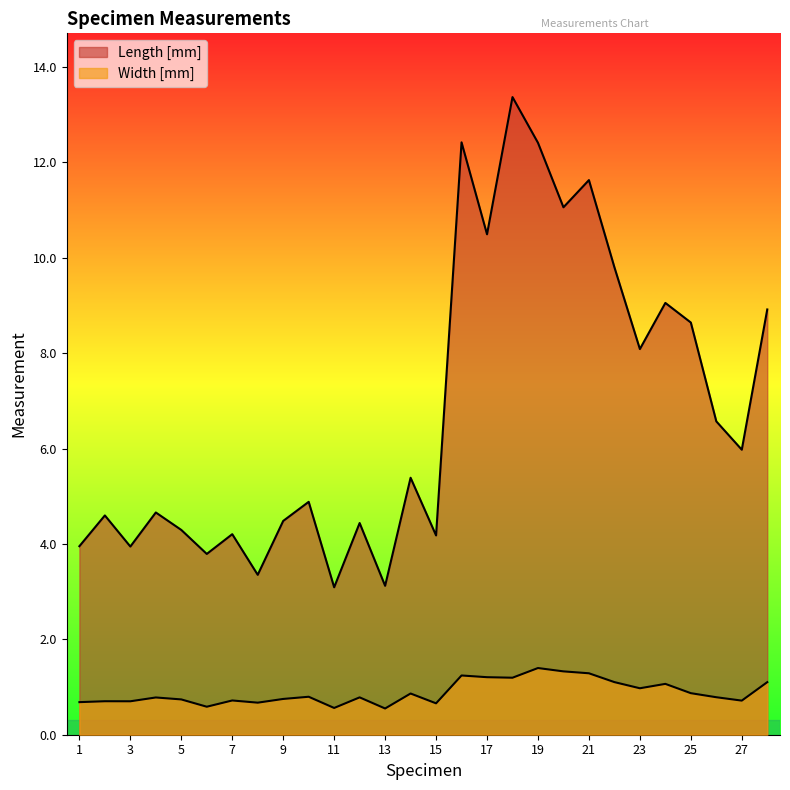

What is the average value of the Length [mm] series?

6.8